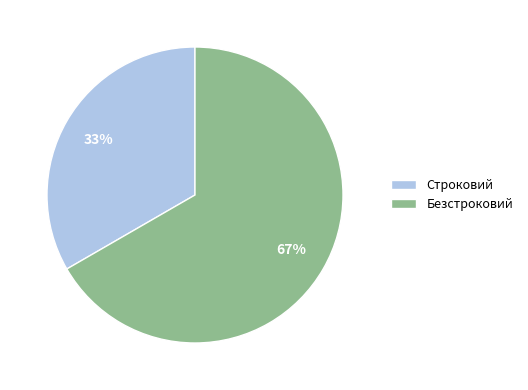

Which has a higher value, Безстроковий or Строковий?

Безстроковий